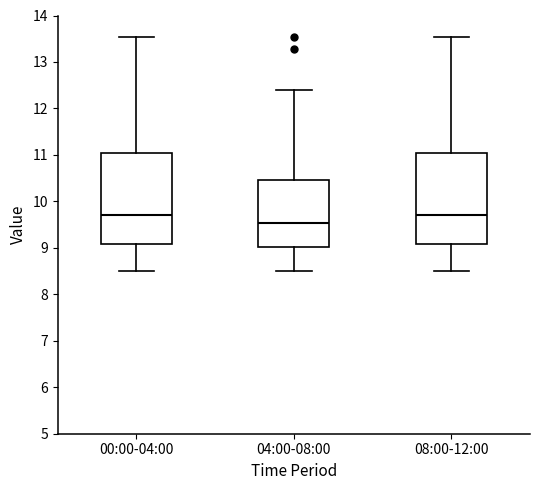

Which box's median line is the lowest?

04:00-08:00